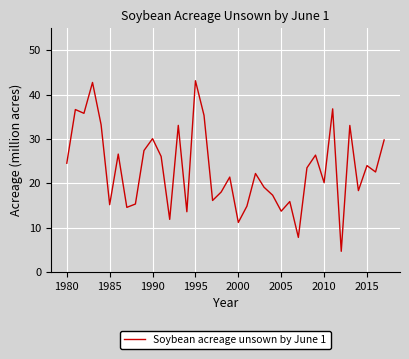

What is the difference between the maximum and minimum values?

38.5